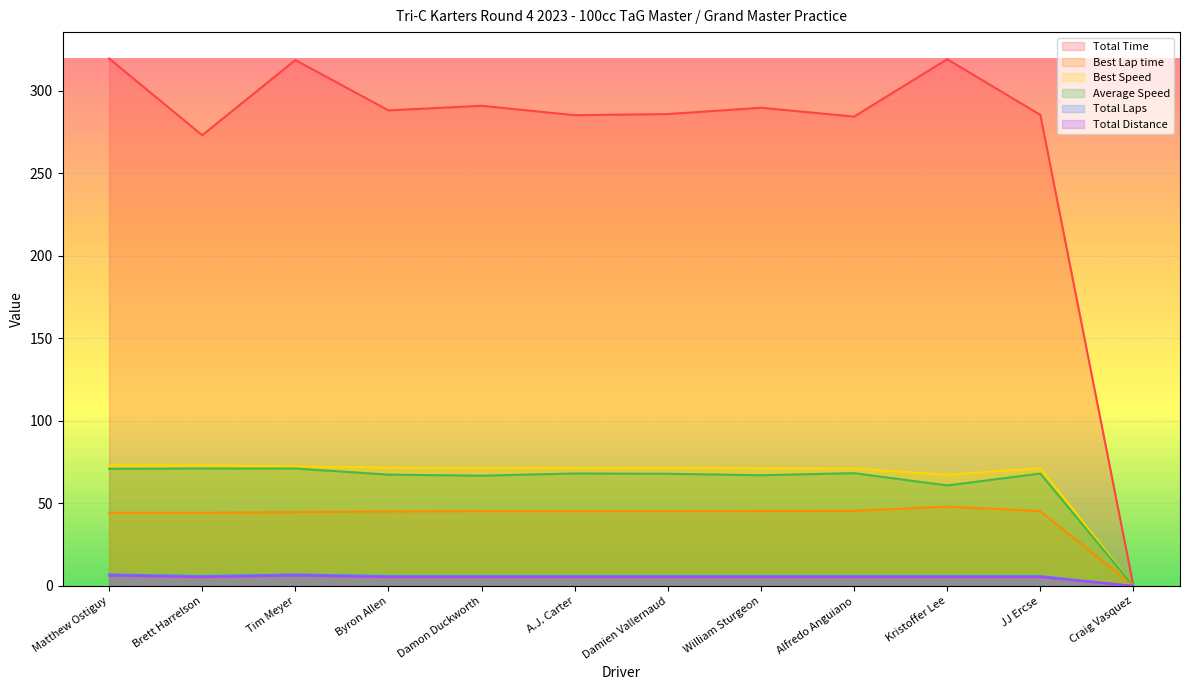

Is the value of Best Lap time at A.J. Carter greater than the value of Total Distance at Matthew Ostiguy?

Yes